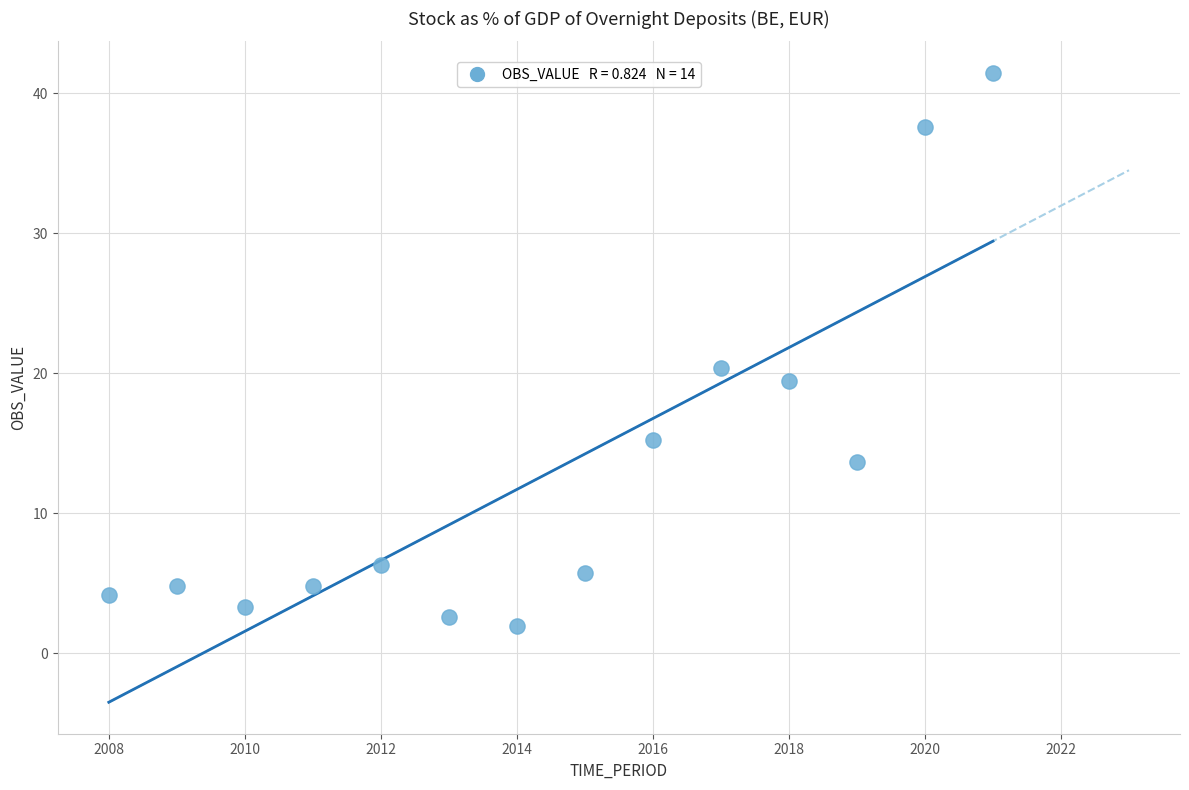

What is the range of Y values (max minus min)?

39.5